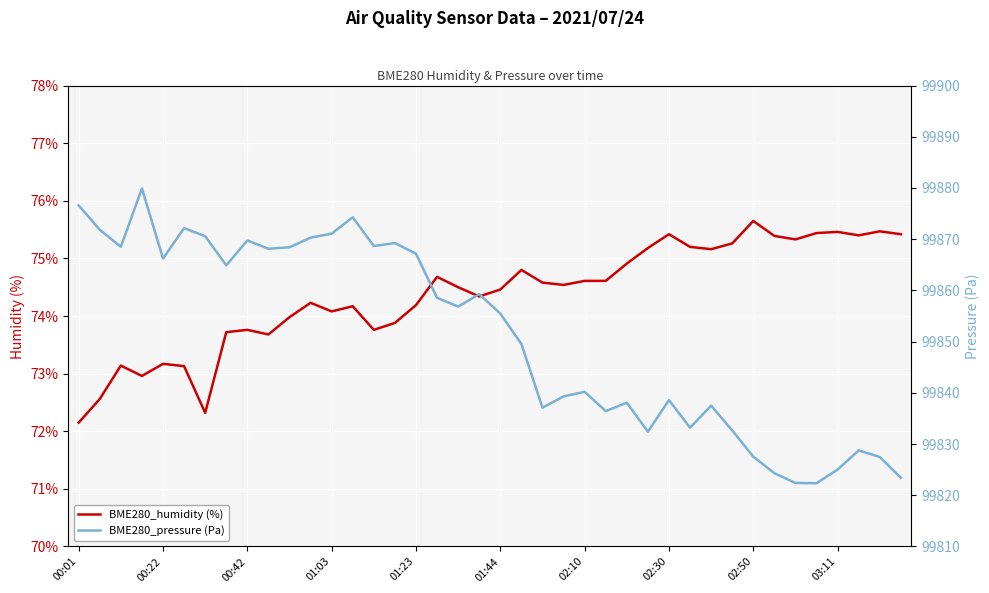

True or false: BME280_humidity (%) and BME280_pressure (Pa) intersect in this chart.

False